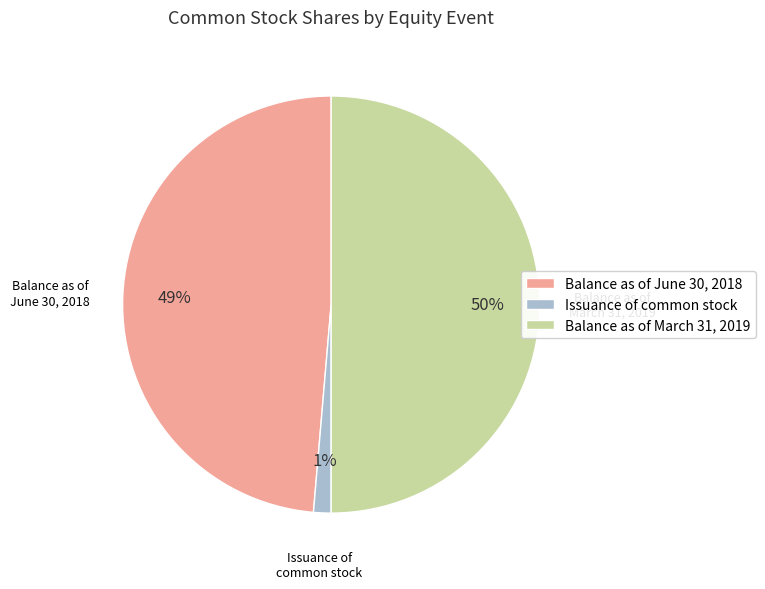

How many slices are in this pie chart?

3